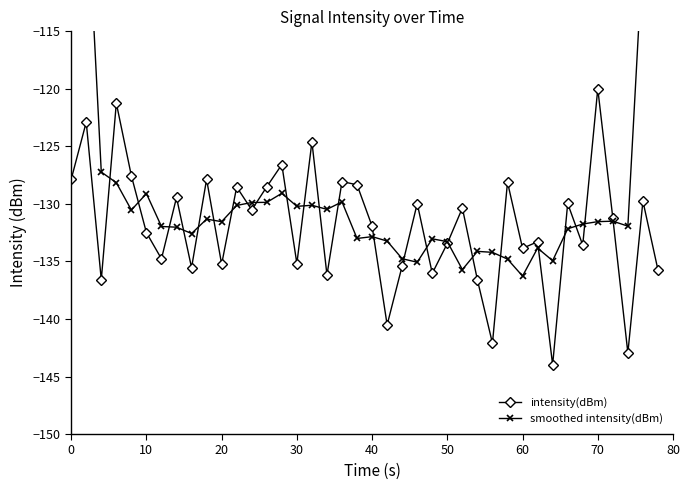

What is the average value of the intensity(dBm) series?

-131.9